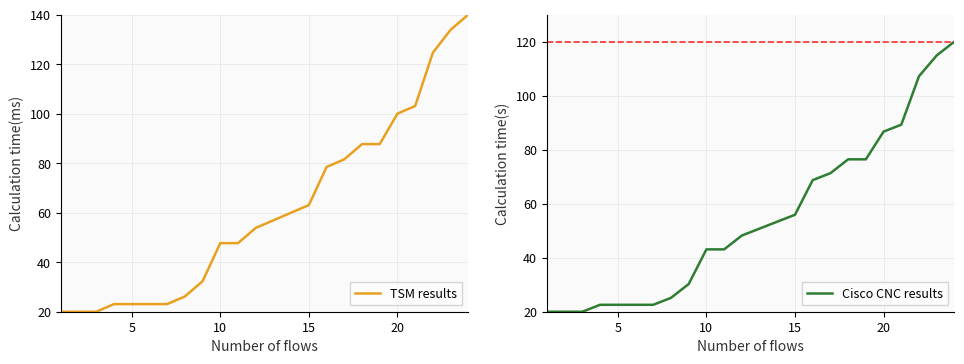

Reading left to right, list all the values displayed in this chart.

TSM results: 20.0	20.0	20.0	23.1	23.1	23.1	23.1	26.2	32.3	47.7	47.7	53.8	56.9	60.0	63.1	78.5	81.5	87.7	87.7	100.0	103.1	124.6	133.8	140.0
Cisco CNC results: 20.0	20.0	20.0	22.6	22.6	22.6	22.6	25.1	30.3	43.1	43.1	48.2	50.8	53.3	55.9	68.7	71.3	76.4	76.4	86.7	89.2	107.2	114.9	120.0